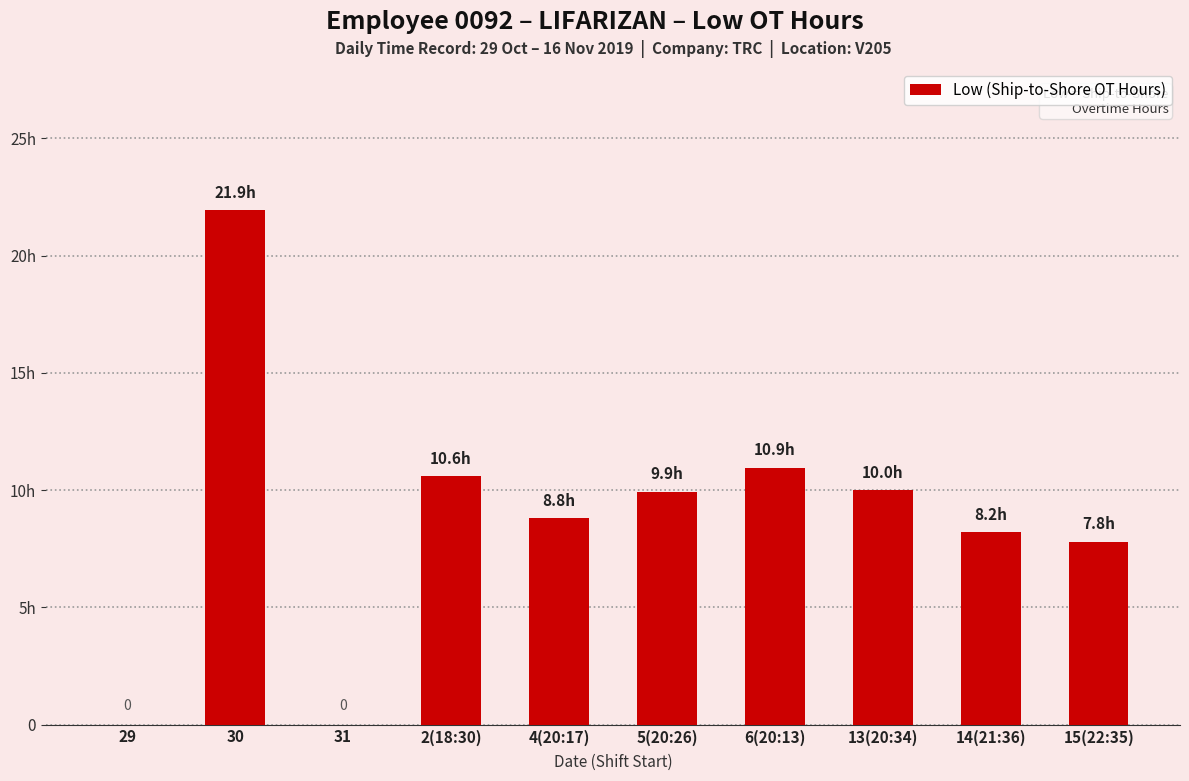

How many bars are there in total?

10